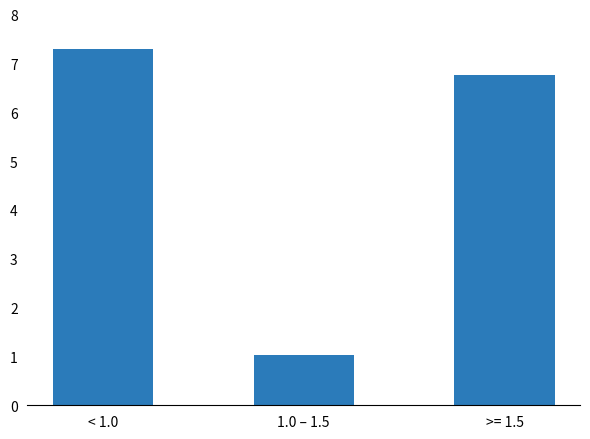

What is the label of the 1st bar from the left?

< 1.0